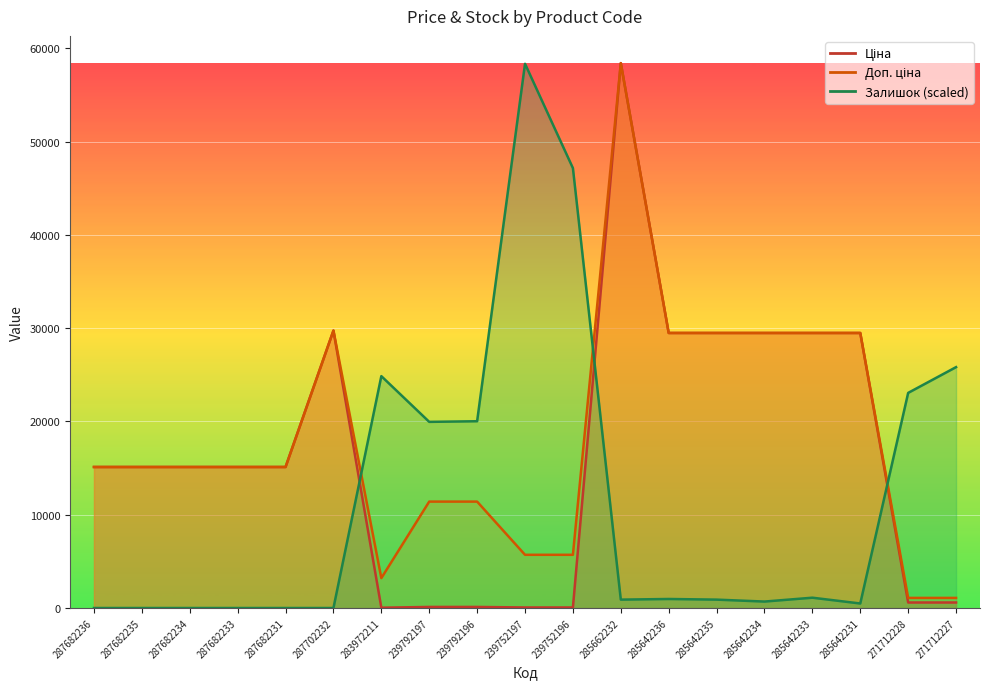

Where is the first local maximum for Залишок?

283972211